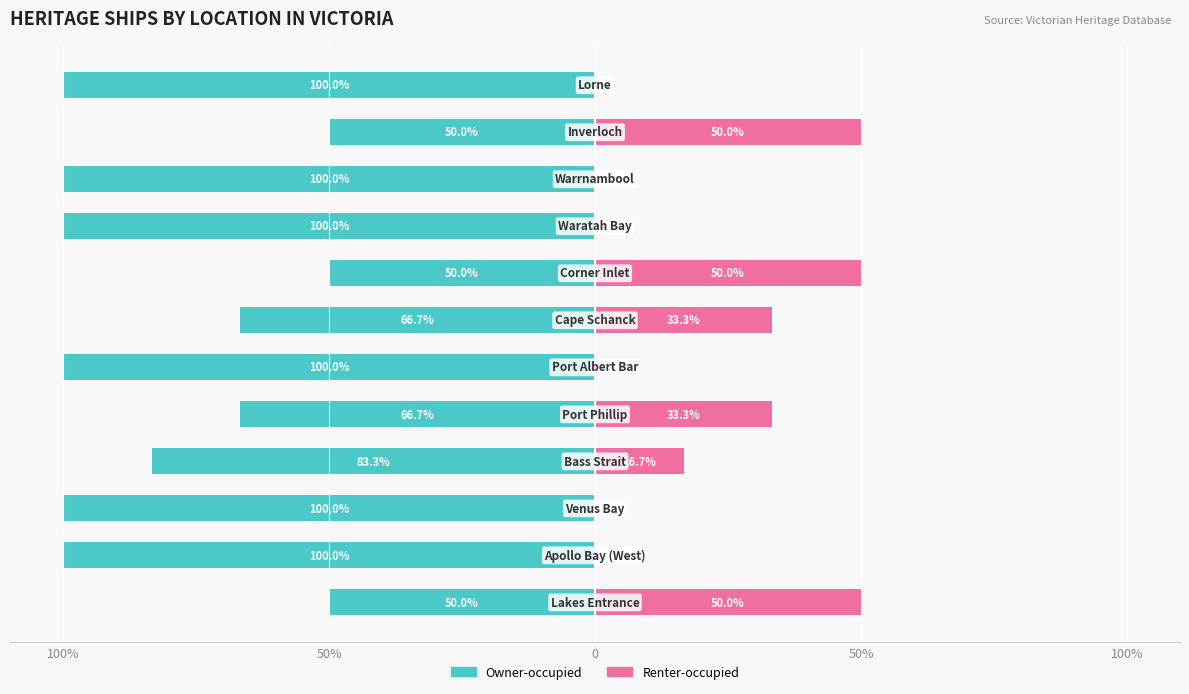

At 11, list the series in order from largest to smallest.

Renter-occupied, Owner-occupied